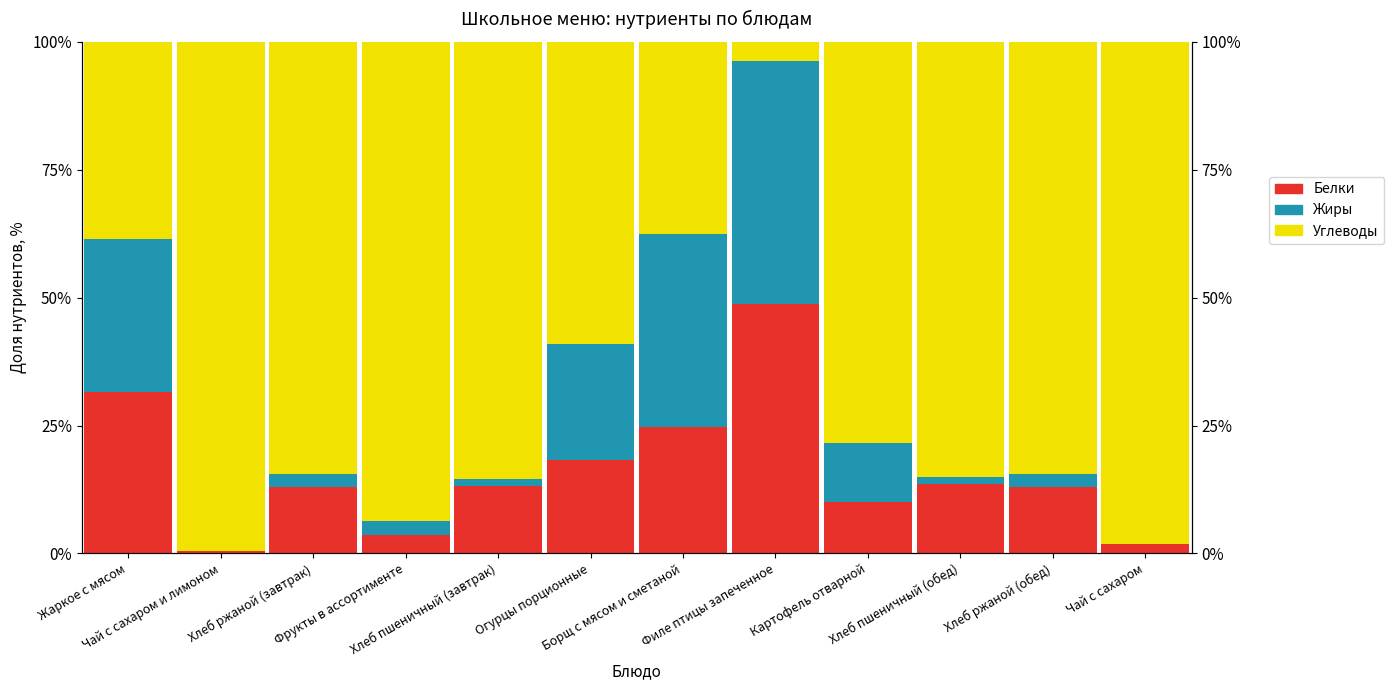

What is the maximum value for Белки?

48.7